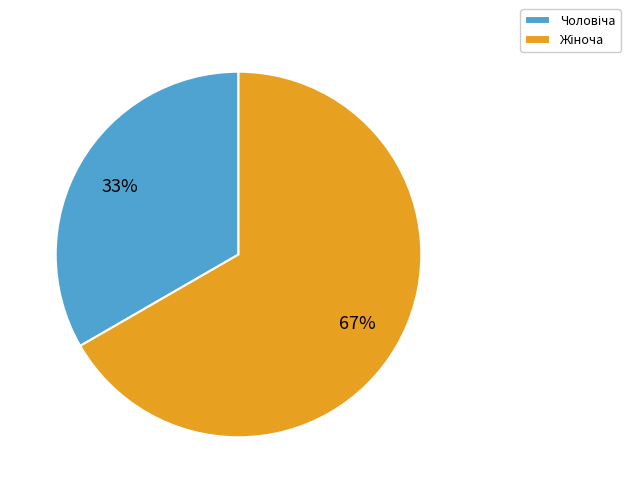

Does any single category account for the majority?

Yes